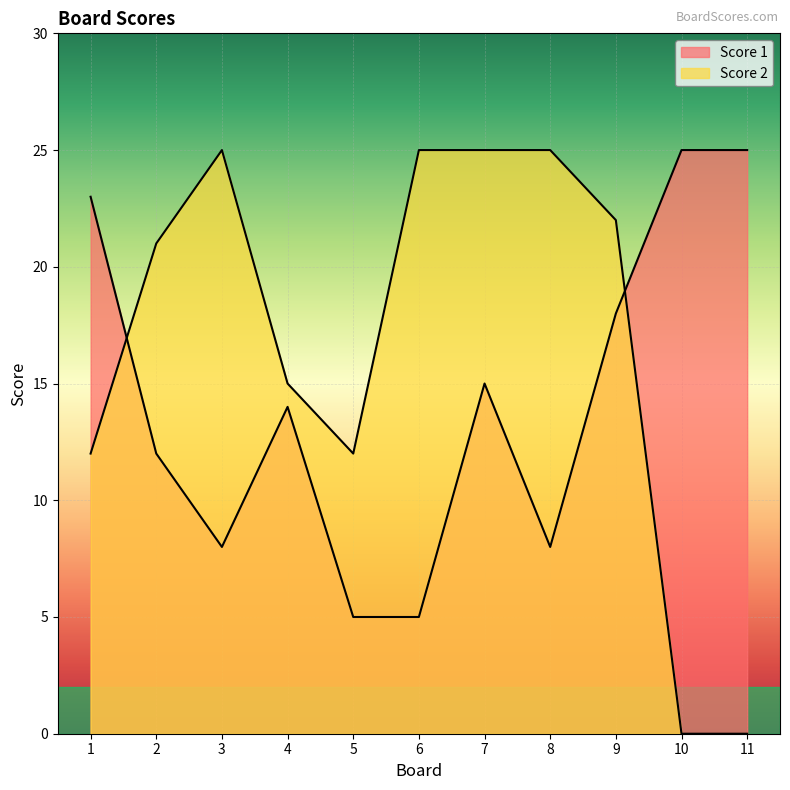

List the labels in order of Score 2 value, smallest first.

10, 11, 1, 5, 4, 2, 9, 3, 6, 7, 8